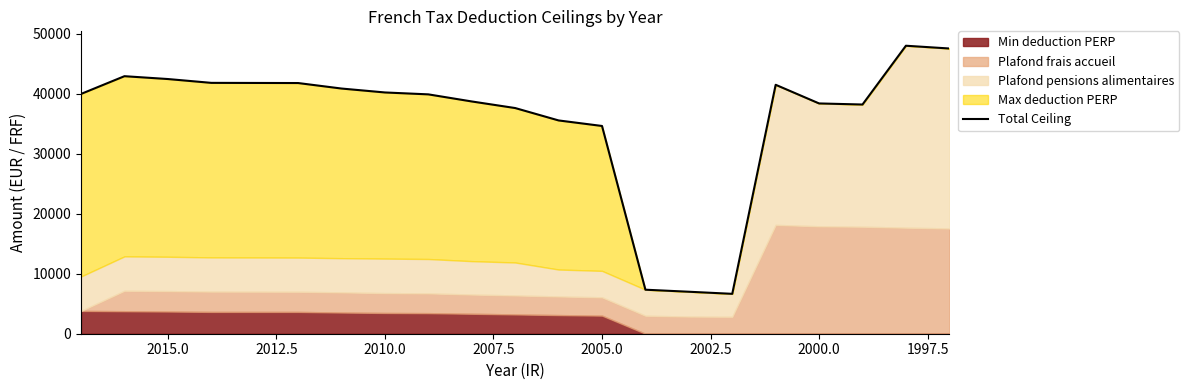

The value at 2017.5 is 11360. True or false?

False